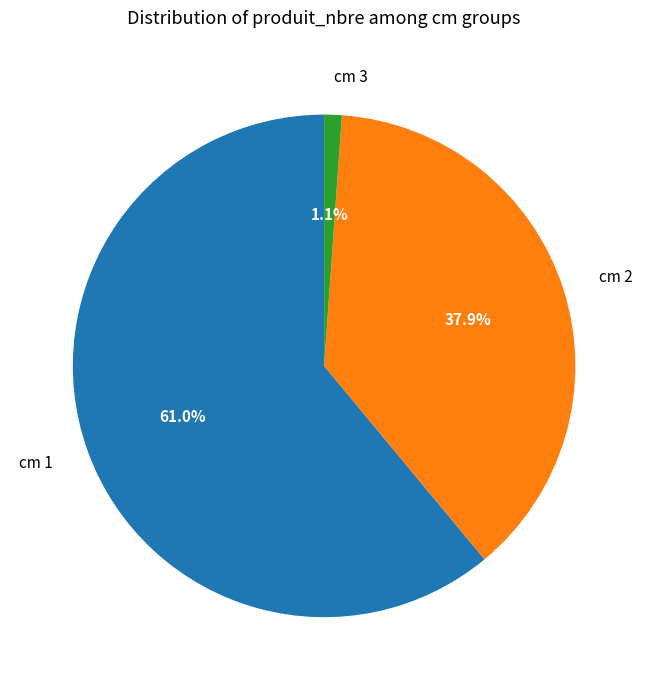

Which slice represents more than half of the pie?

cm 1